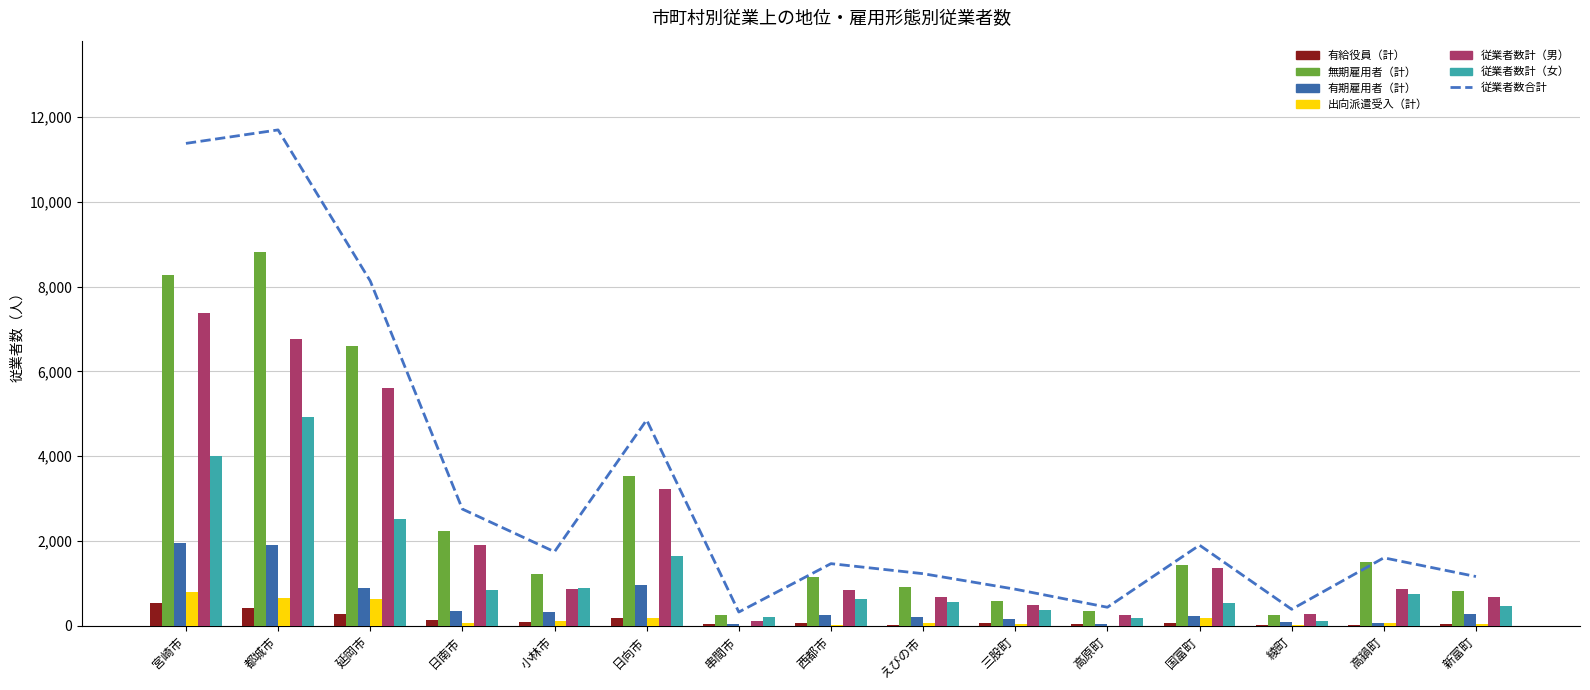

Which series has the largest total across all categories?

無期雇用者（計）